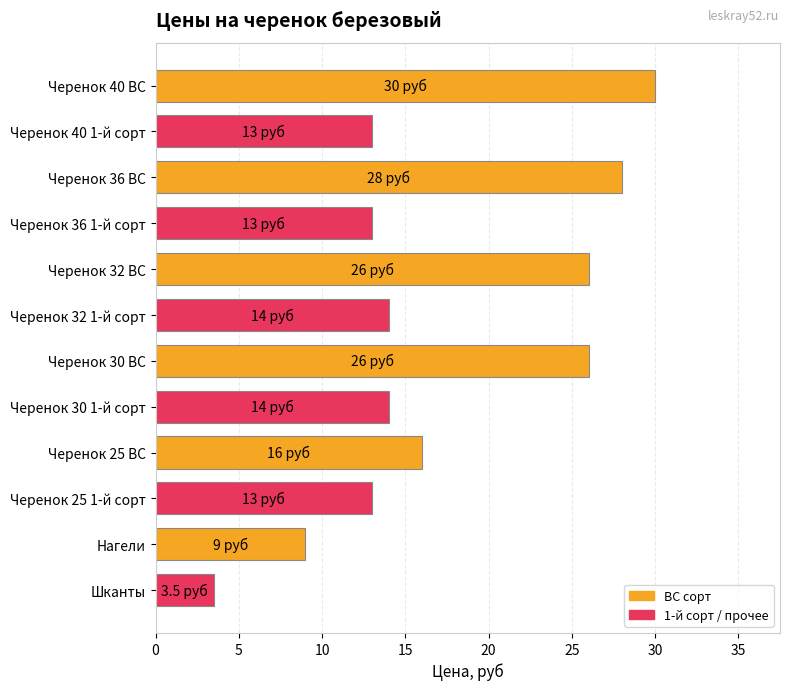

What is the ratio of the value at Черенок 36 ВС to the value at Черенок 36 1-й сорт?

2.2